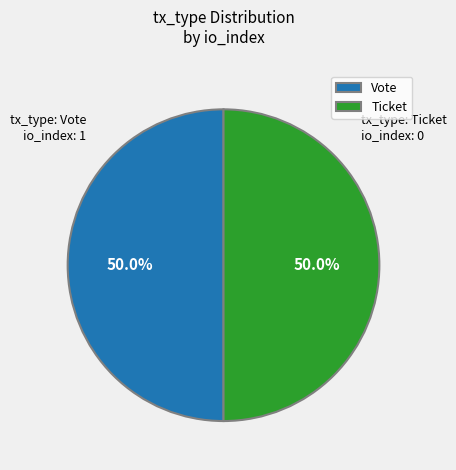

What is the total percentage of Ticket and Vote?

100.0%